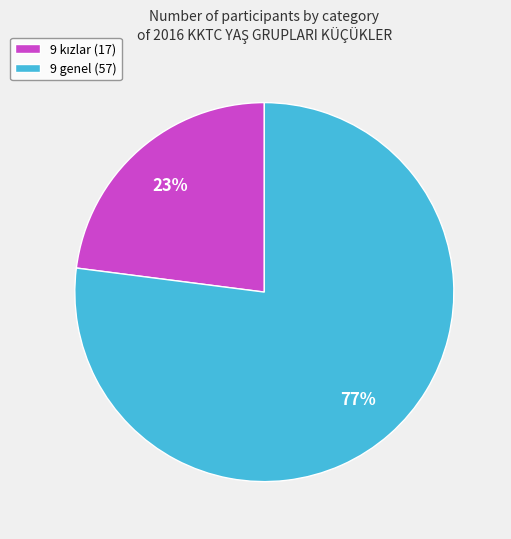

What percentage is the 9 genel (57) slice, to the nearest percent?

77%